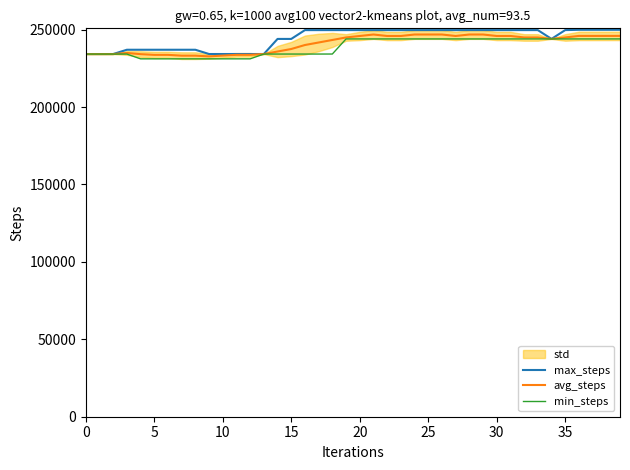

Does the chart have visible grid lines?

No